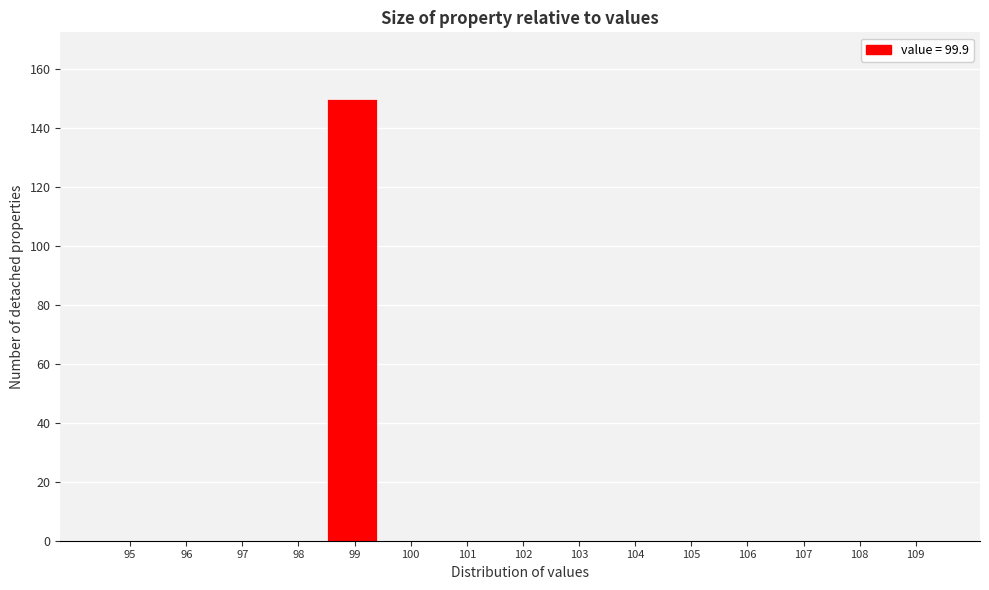

Reading right to left, what are all the values shown in this chart?

109=0	108=0	107=0	106=0	105=0	104=0	103=0	102=0	101=0	100=0	99=150	98=0	97=0	96=0	95=0